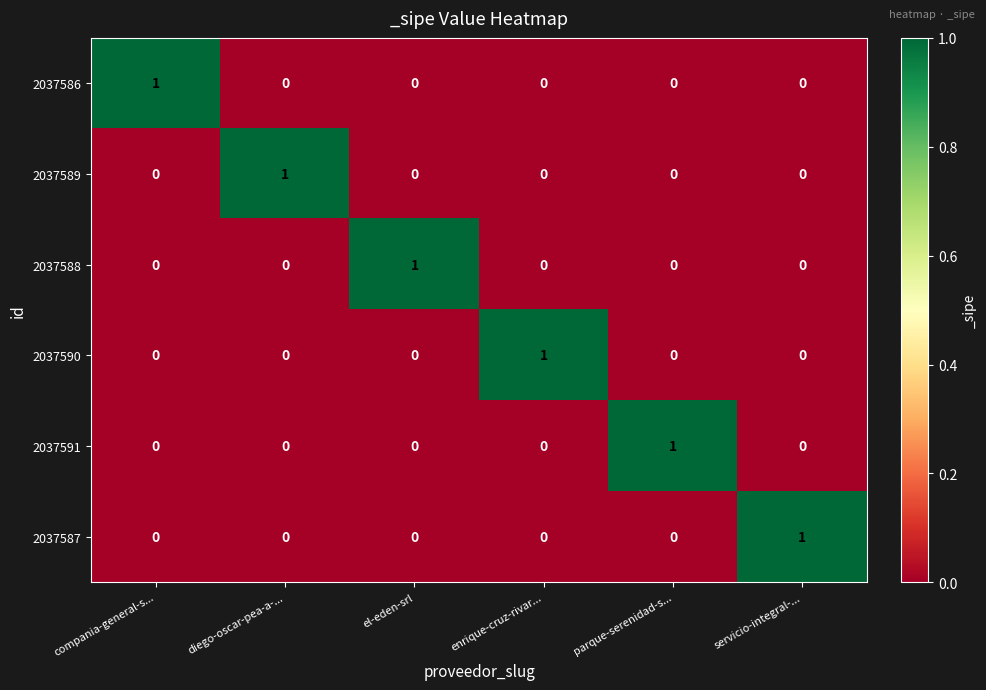

At which label does 2037591 reach its peak?

parque-serenidad-s...